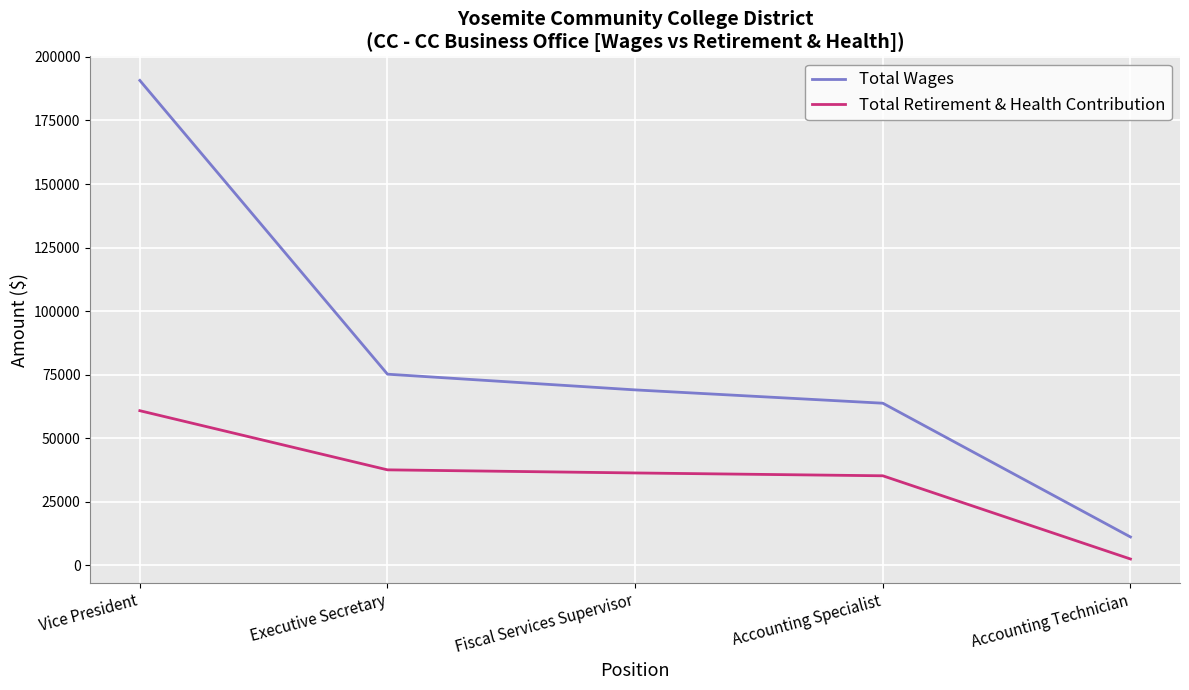

Which series has the largest range (max minus min)?

Total Wages